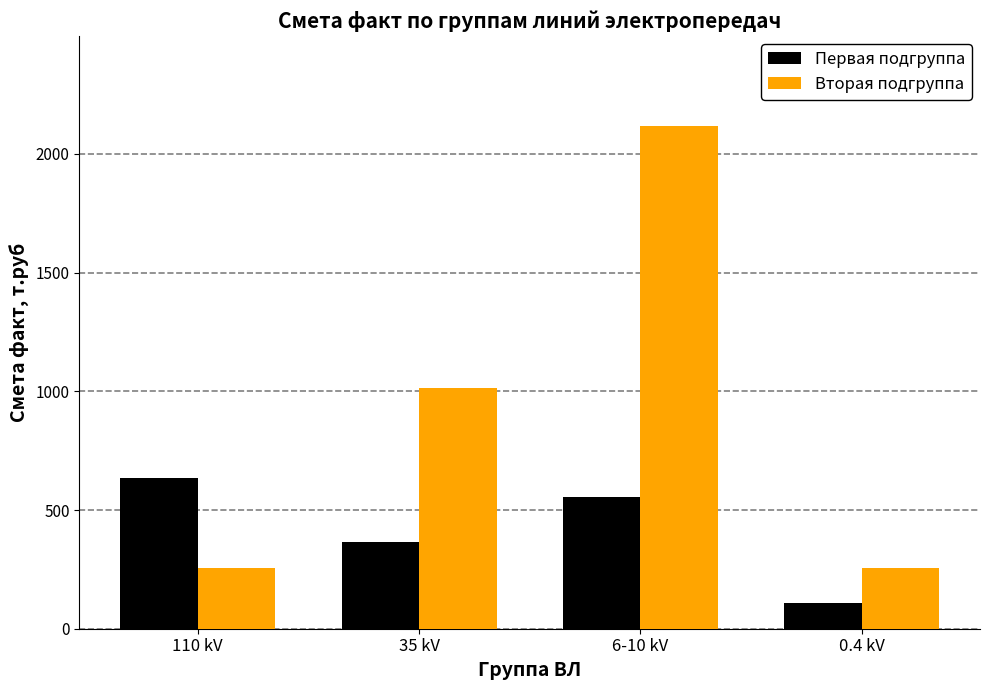

Which series has the largest total across all categories?

Вторая подгруппа